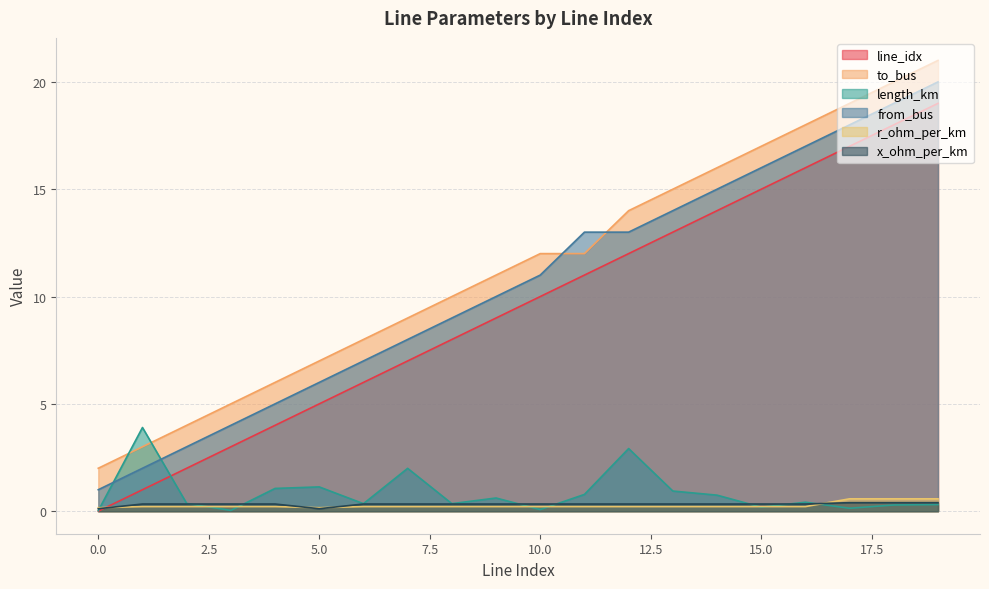

What is the spread (max minus min) of values at 12?

13.8